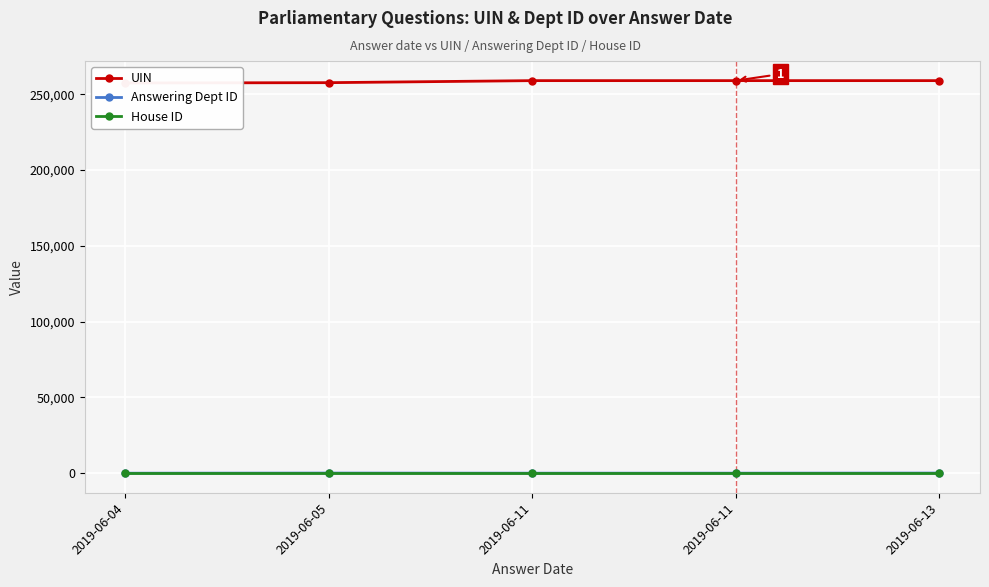

What is the sum of all House ID values?

5